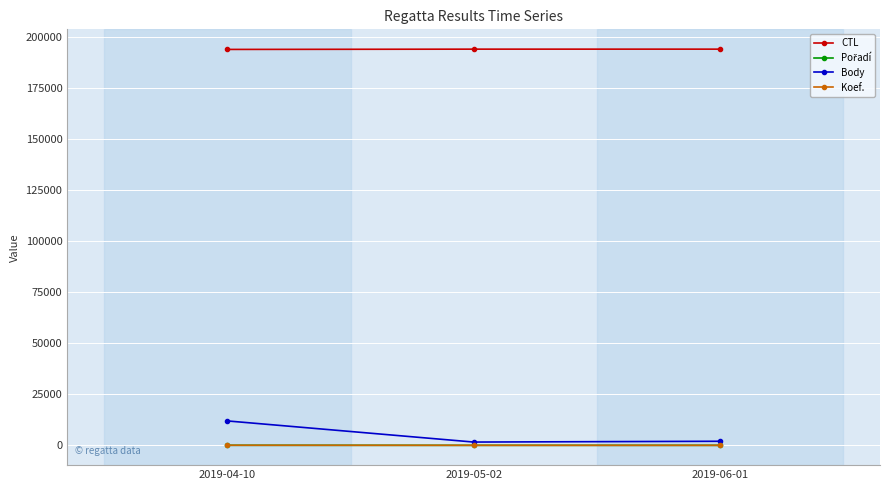

How many series are shown in this chart?

4